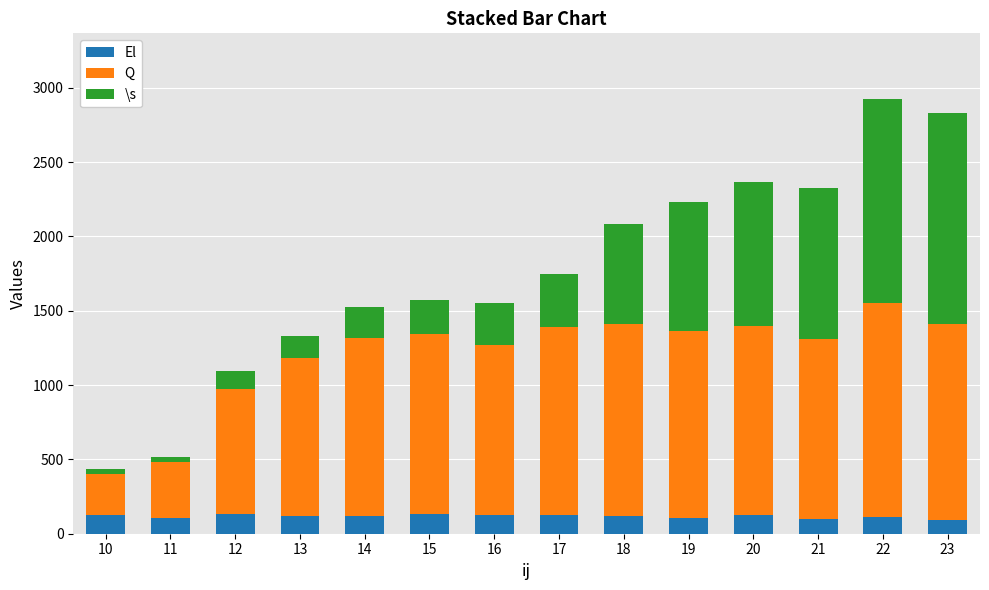

What is the sum of all El values?

1642